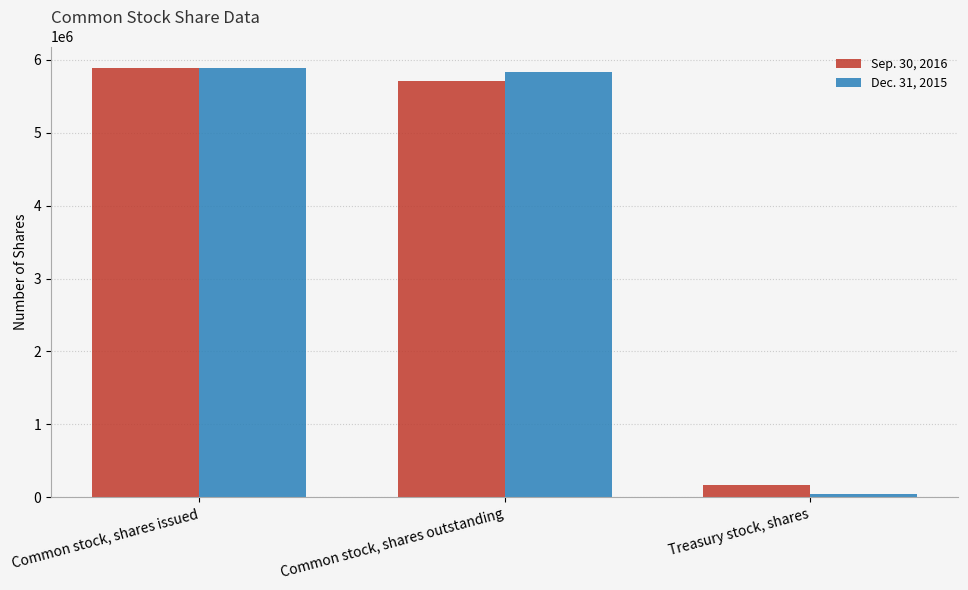

How many data points does each series have?

3